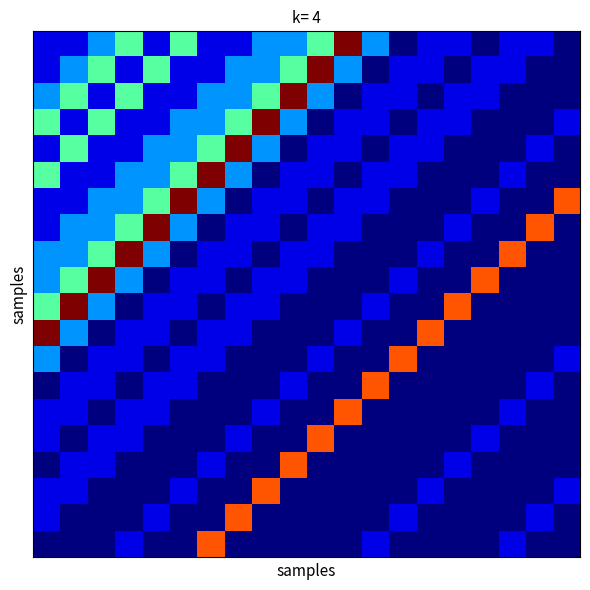

At how many categories does at least one series exceed 0?

20